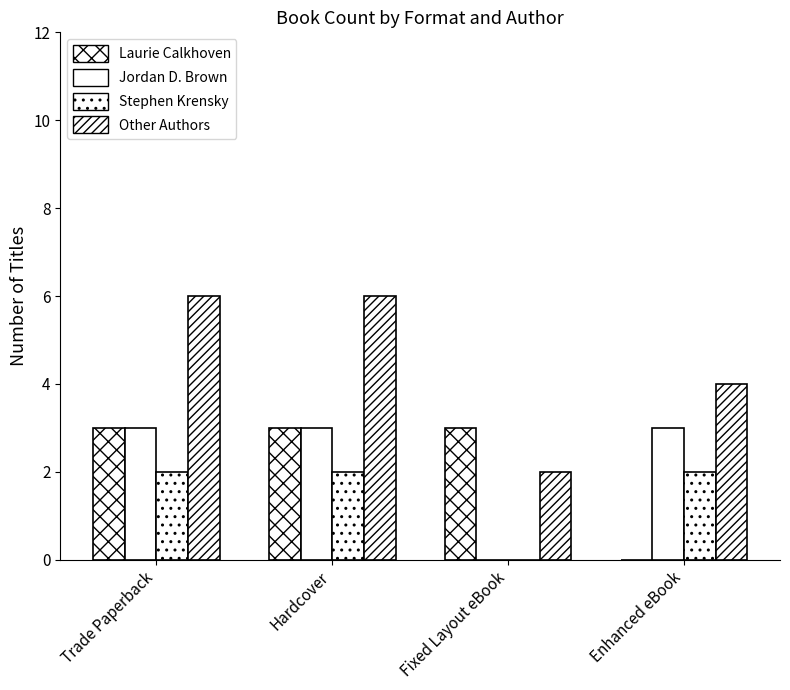

How many positive values does the Laurie Calkhoven series have?

3